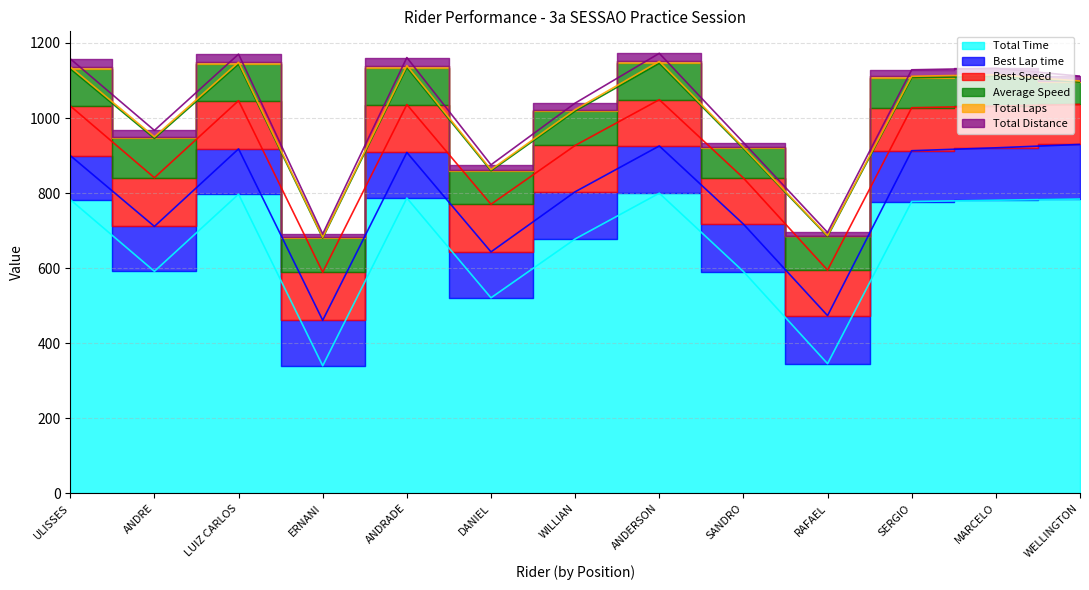

Is the value of Total Distance at ANDRE greater than the value of Total Laps at SERGIO?

Yes